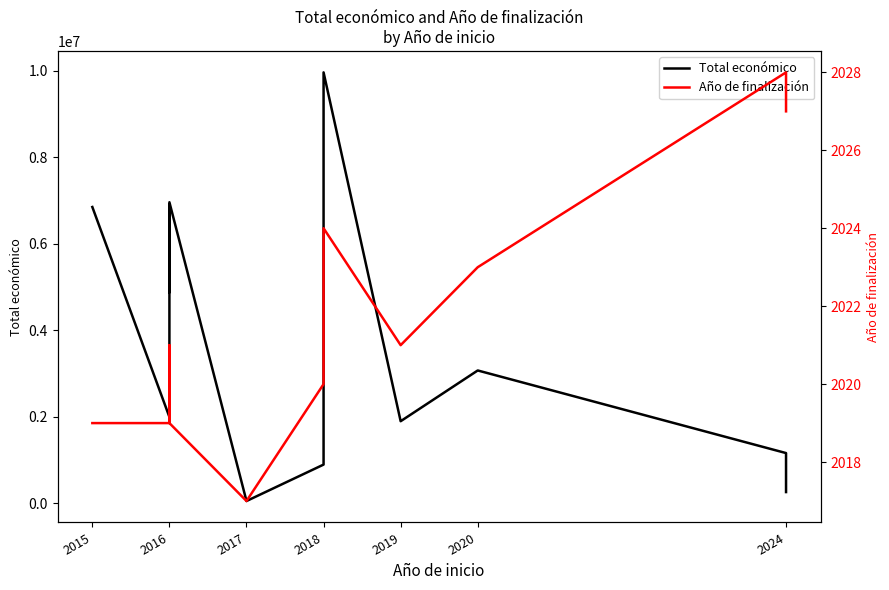

At how many categories does at least one series exceed 8885941?

1